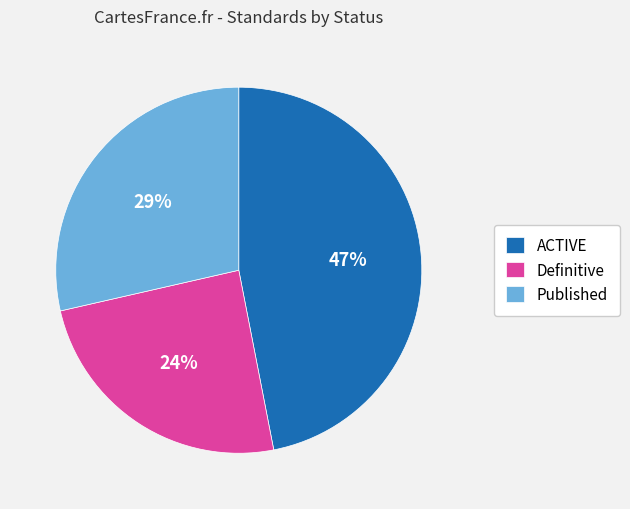

Do ACTIVE and Definitive together represent more than half of the pie?

Yes